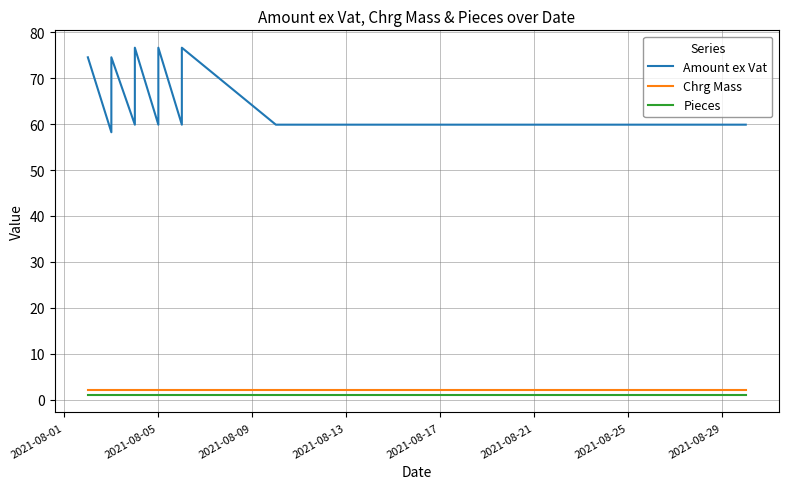

What is the value of the Chrg Mass point at the 18th from the left?

2.0